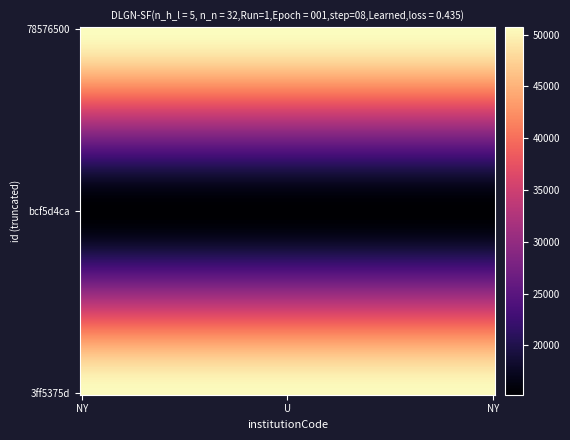

Which label corresponds to the largest value in the chart?

78576500